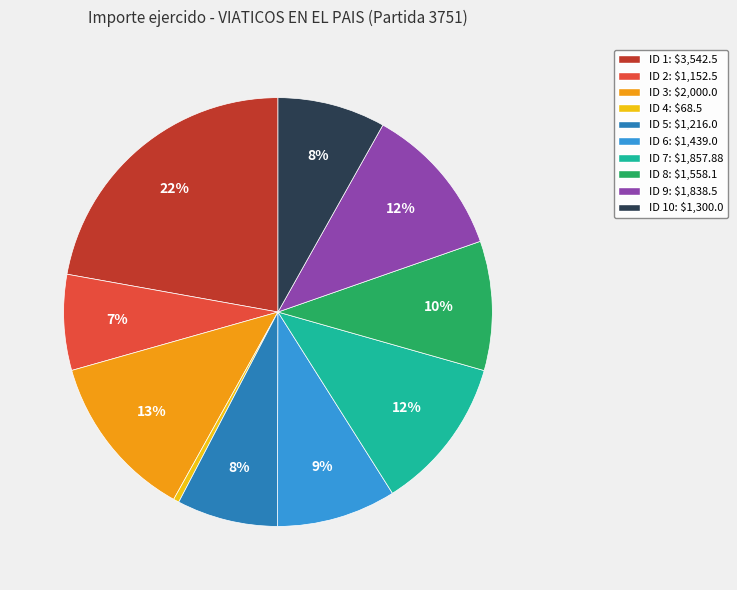

Is there any slice that represents more than half of the pie?

No